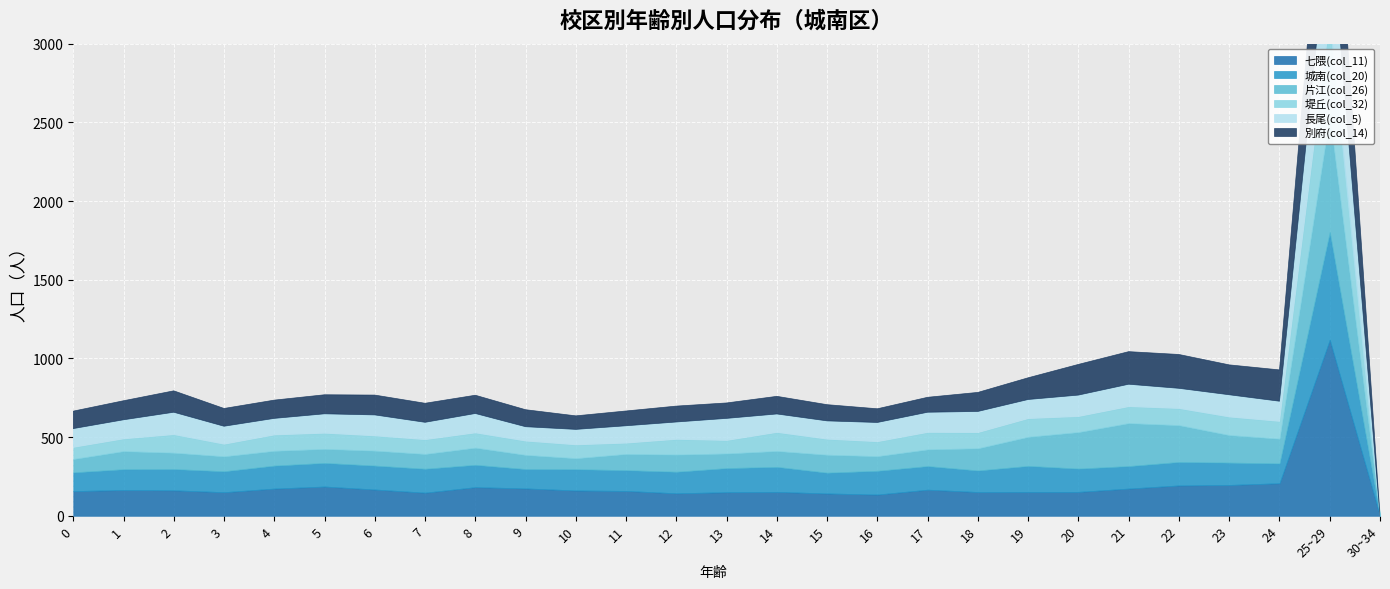

Reading right to left, list all the values displayed in this chart.

七隈(col_11): 0	1119	207	196	193	173	152	152	151	166	135	142	152	150	143	158	161	174	182	147	167	186	173	150	162	164	157
城南(col_20): 0	684	126	142	149	143	148	165	137	150	151	132	159	153	137	132	135	123	142	152	152	150	146	133	135	132	119
片江(col_26): 0	741	157	175	234	273	232	185	141	106	93	114	101	93	109	103	70	90	109	94	95	89	94	95	104	115	85
堤丘(col_32): 0	614	110	115	106	105	99	116	100	108	92	99	118	83	97	69	85	88	94	91	94	100	101	77	115	78	74
長尾(col_5): 0	661	128	141	128	142	136	121	134	128	122	116	117	140	110	110	98	91	123	110	133	123	105	114	142	121	119
別府(col_14): 0	839	199	190	215	207	195	138	121	95	87	103	112	98	101	94	86	108	116	121	126	121	116	113	136	121	111